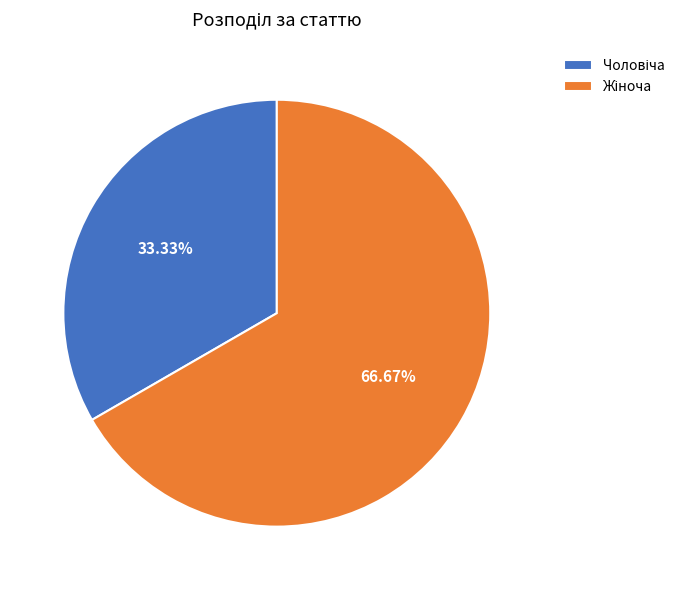

Is there any slice that represents more than half of the pie?

Yes